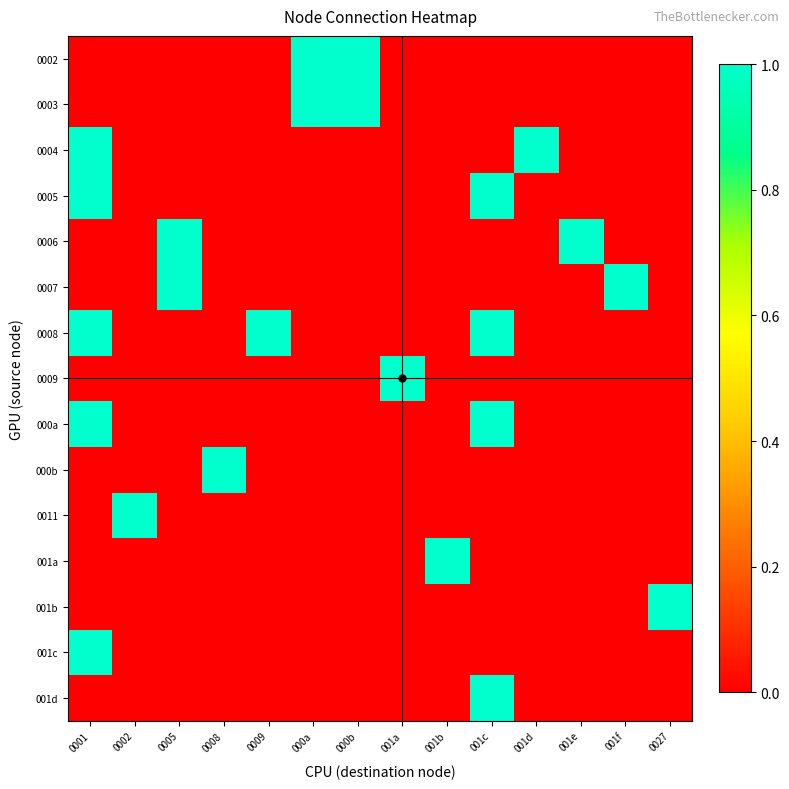

Reading left to right, what are all the values shown in this chart?

0002: 0001=0	0002=0	0005=0	0008=0	0009=0	000a=1	000b=1	001a=0	001b=0	001c=0	001d=0	001e=0	001f=0	0027=0
0003: 0001=0	0002=0	0005=0	0008=0	0009=0	000a=1	000b=1	001a=0	001b=0	001c=0	001d=0	001e=0	001f=0	0027=0
0004: 0001=1	0002=0	0005=0	0008=0	0009=0	000a=0	000b=0	001a=0	001b=0	001c=0	001d=1	001e=0	001f=0	0027=0
0005: 0001=1	0002=0	0005=0	0008=0	0009=0	000a=0	000b=0	001a=0	001b=0	001c=1	001d=0	001e=0	001f=0	0027=0
0006: 0001=0	0002=0	0005=1	0008=0	0009=0	000a=0	000b=0	001a=0	001b=0	001c=0	001d=0	001e=1	001f=0	0027=0
0007: 0001=0	0002=0	0005=1	0008=0	0009=0	000a=0	000b=0	001a=0	001b=0	001c=0	001d=0	001e=0	001f=1	0027=0
0008: 0001=1	0002=0	0005=0	0008=0	0009=1	000a=0	000b=0	001a=0	001b=0	001c=1	001d=0	001e=0	001f=0	0027=0
0009: 0001=0	0002=0	0005=0	0008=0	0009=0	000a=0	000b=0	001a=1	001b=0	001c=0	001d=0	001e=0	001f=0	0027=0
000a: 0001=1	0002=0	0005=0	0008=0	0009=0	000a=0	000b=0	001a=0	001b=0	001c=1	001d=0	001e=0	001f=0	0027=0
000b: 0001=0	0002=0	0005=0	0008=1	0009=0	000a=0	000b=0	001a=0	001b=0	001c=0	001d=0	001e=0	001f=0	0027=0
0011: 0001=0	0002=1	0005=0	0008=0	0009=0	000a=0	000b=0	001a=0	001b=0	001c=0	001d=0	001e=0	001f=0	0027=0
001a: 0001=0	0002=0	0005=0	0008=0	0009=0	000a=0	000b=0	001a=0	001b=1	001c=0	001d=0	001e=0	001f=0	0027=0
001b: 0001=0	0002=0	0005=0	0008=0	0009=0	000a=0	000b=0	001a=0	001b=0	001c=0	001d=0	001e=0	001f=0	0027=1
001c: 0001=1	0002=0	0005=0	0008=0	0009=0	000a=0	000b=0	001a=0	001b=0	001c=0	001d=0	001e=0	001f=0	0027=0
001d: 0001=0	0002=0	0005=0	0008=0	0009=0	000a=0	000b=0	001a=0	001b=0	001c=1	001d=0	001e=0	001f=0	0027=0